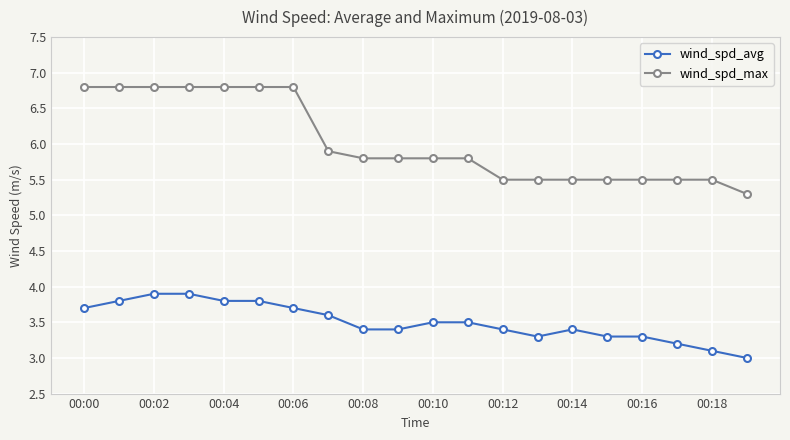

What is the maximum value shown in the chart?

6.8